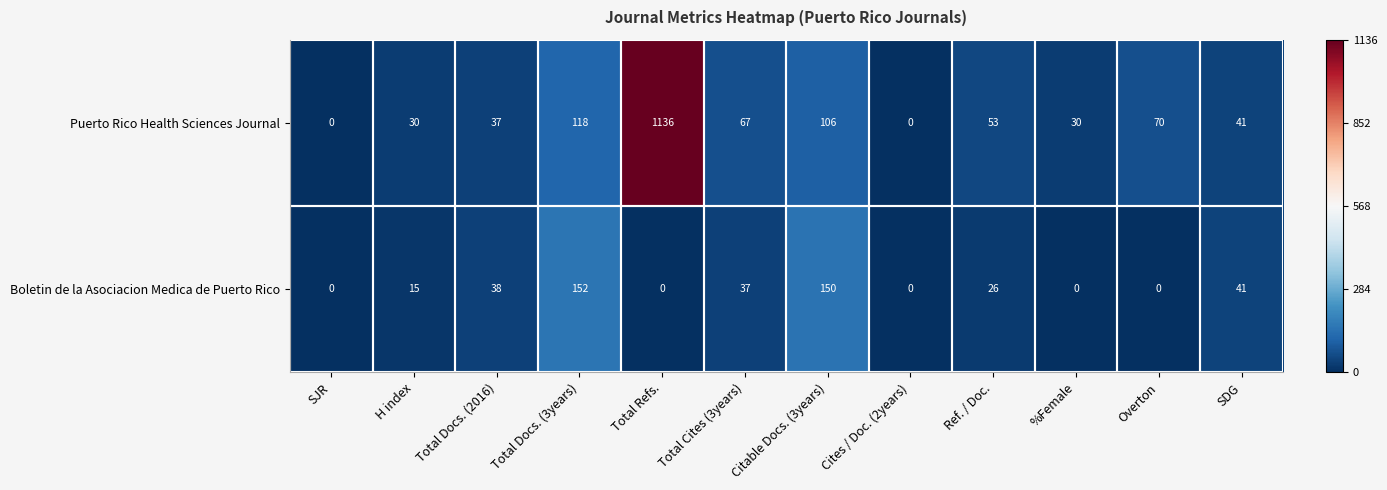

What is the maximum value shown in the chart?

1136